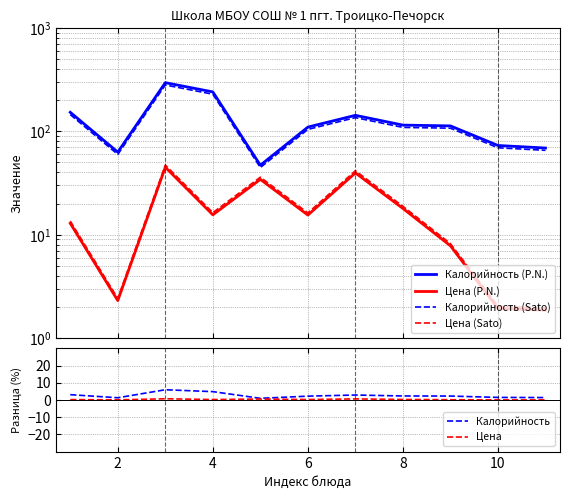

True or false: Калорийность has a value of 1.3 at 2.

True